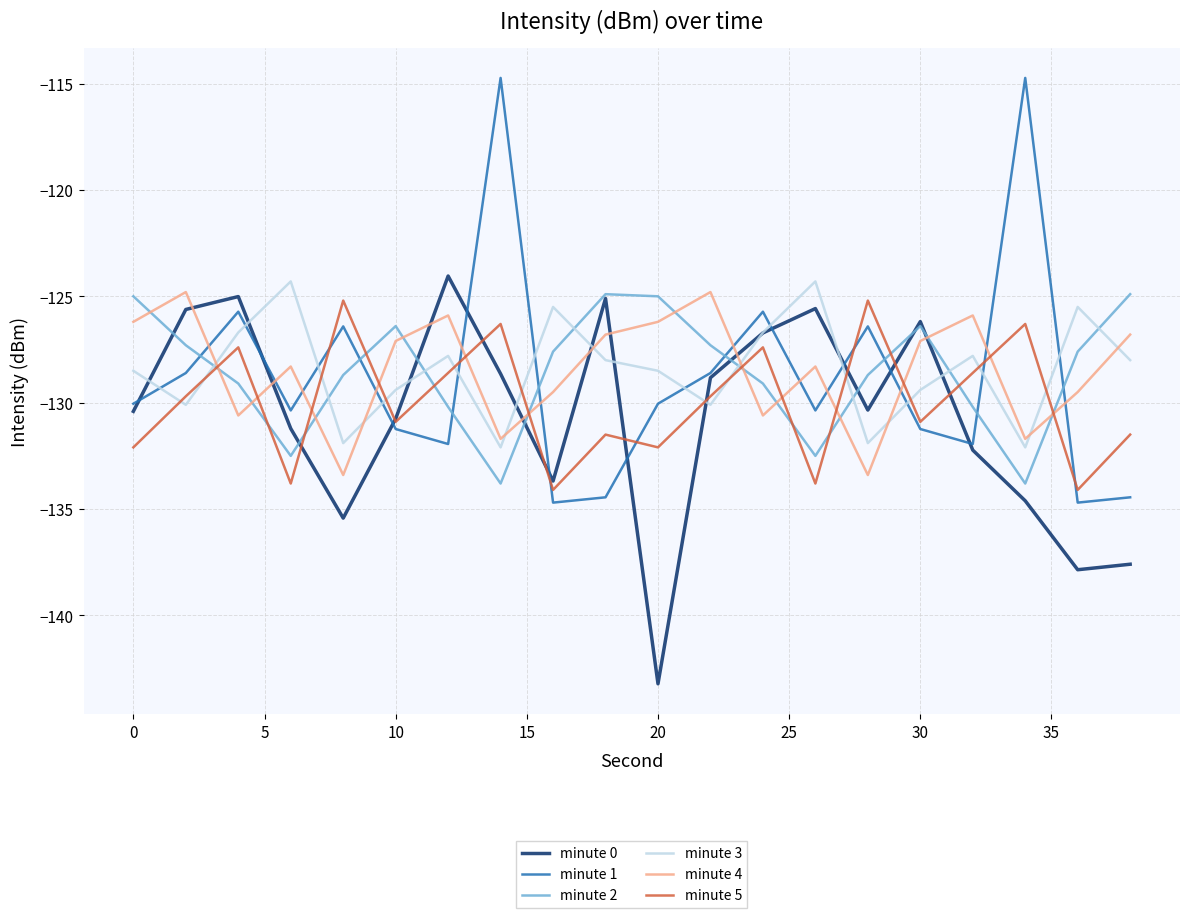

In minute 0, how many points are lower than both neighbors (excluding endpoints)?

5